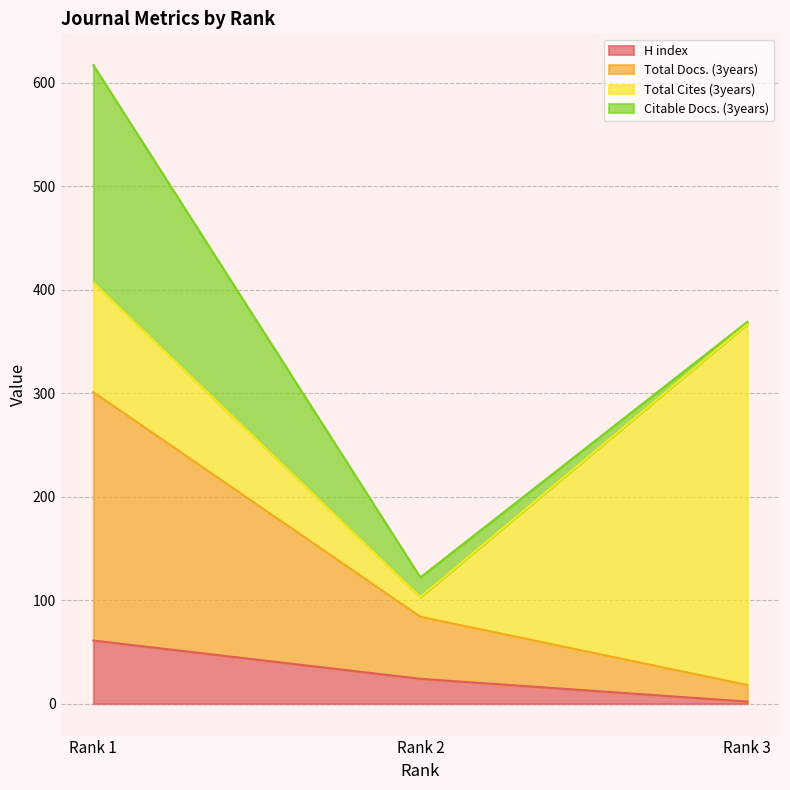

List the labels in order of H index value, largest first.

Rank 1, Rank 2, Rank 3